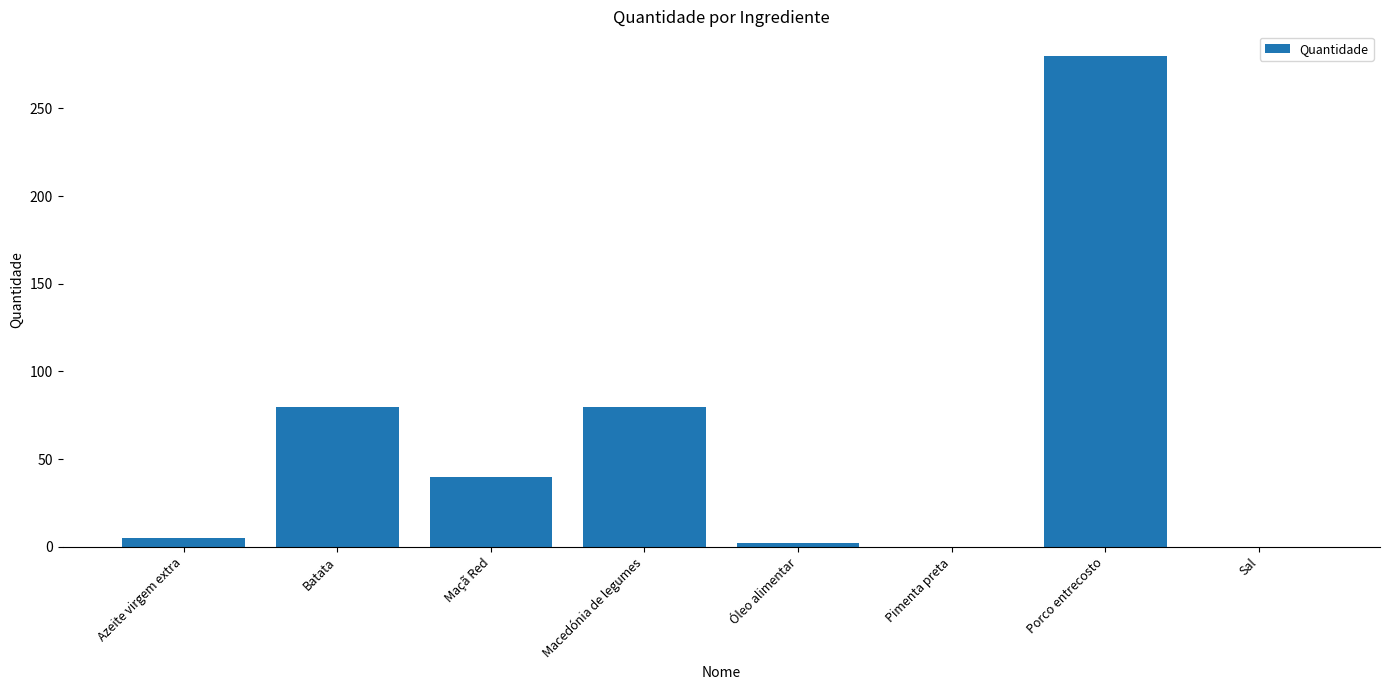

Count the number of categories in the chart.

8